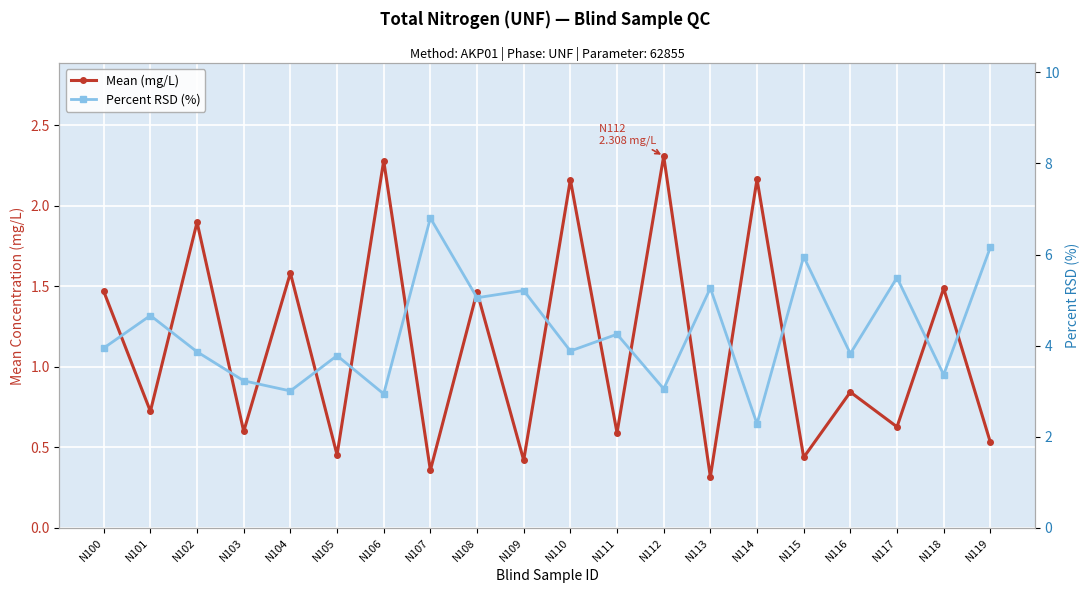

Rank the series at N101 from highest to lowest value.

Percent RSD (%), Mean (mg/L)